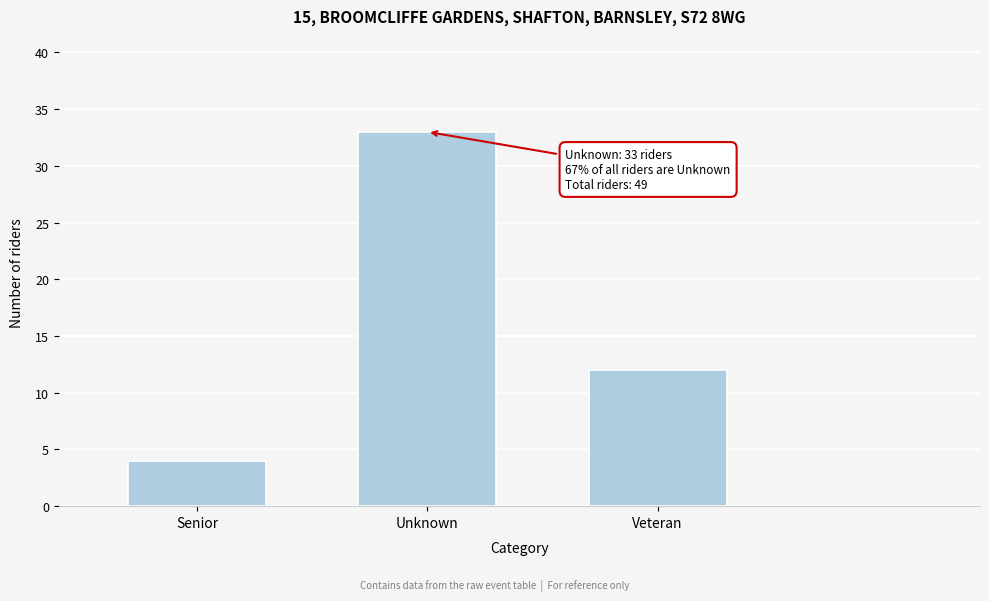

Reading right to left, what are all the values shown in this chart?

12	33	4